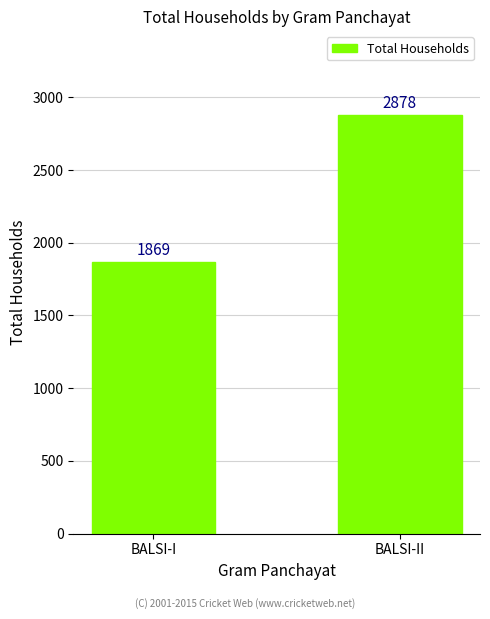

What is the ratio of the value at BALSI-II to the value at BALSI-I?

1.5